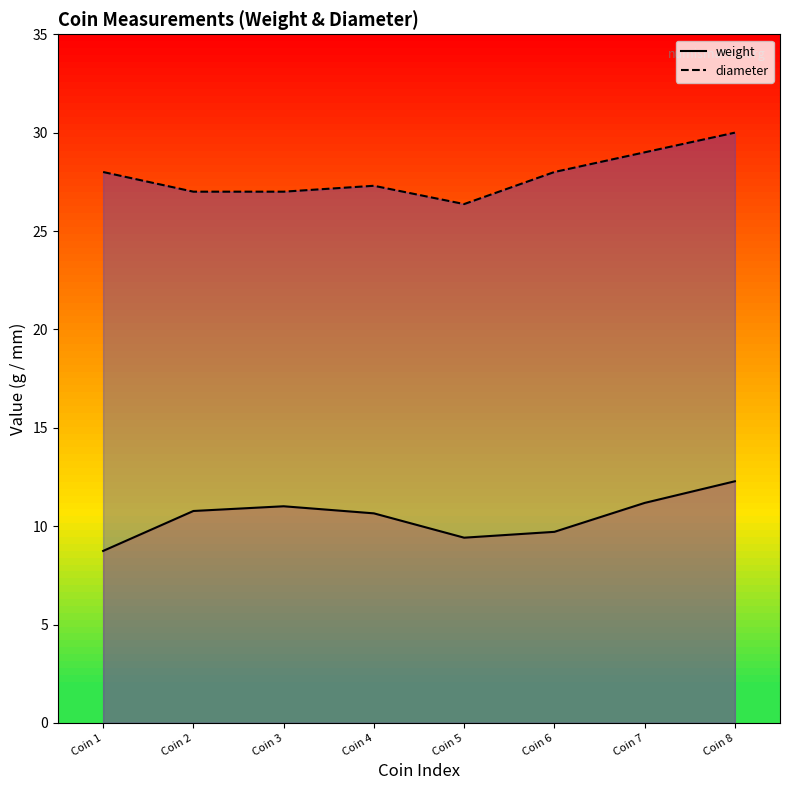

At Coin 1, list the series in order from smallest to largest.

weight, diameter